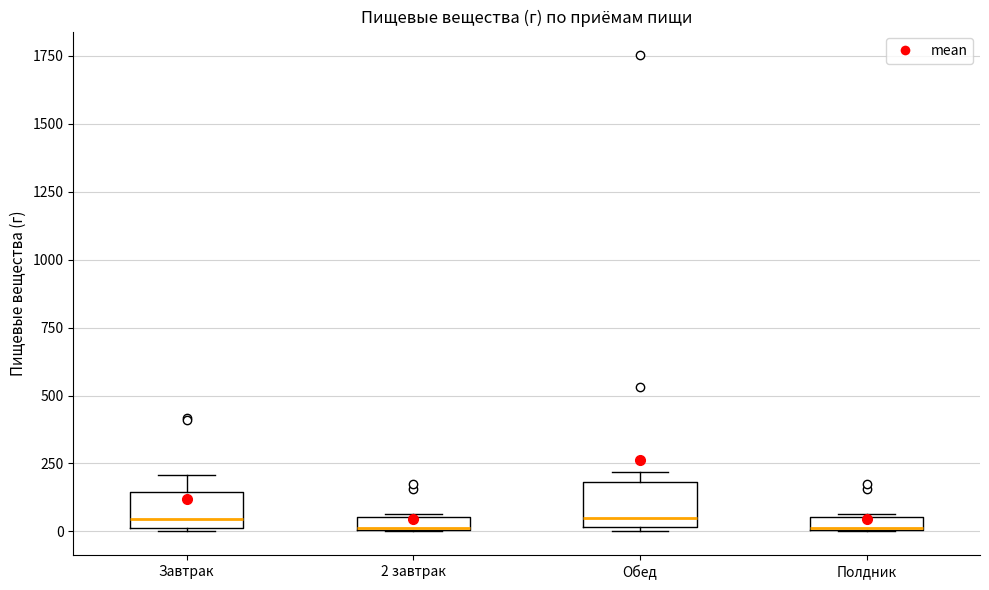

Where is the upper edge of the box for Полдник on the y-axis? The values are not printed on the chart, so give them approximately, as read against the axis.

50